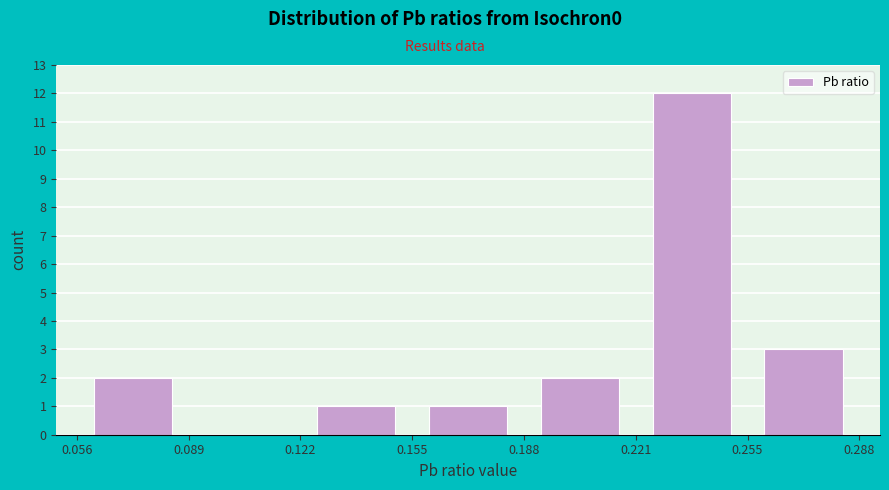

Reading left to right, transcribe this chart: for each bar, give the range it covers on the x-axis and its height. The values are not printed on the chart, so give them approximately, as read against the axis.

0.056 to 0.089: 2
0.089 to 0.122: 0
0.122 to 0.155: 1
0.155 to 0.188: 1
0.188 to 0.221: 2
0.221 to 0.255: 12
0.255 to 0.288: 3